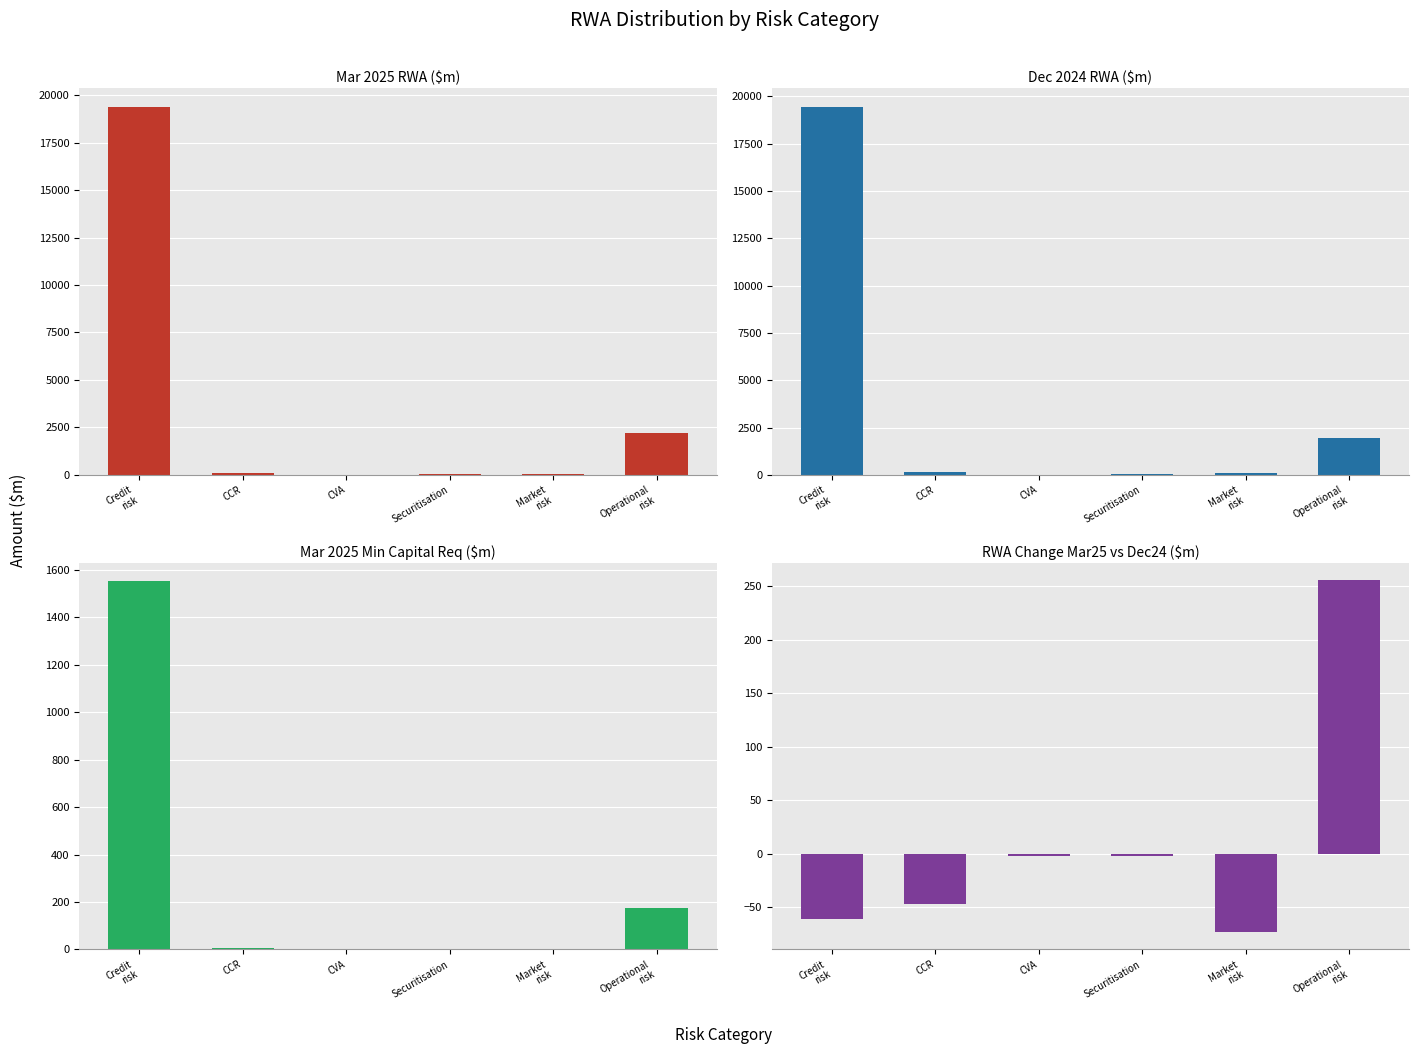

Reading left to right, list all the values displayed in this chart.

Mar 2025 RWA ($m): 19393.2	102.0	13.7	23.6	39.8	2196.5
Dec 2024 RWA ($m): 19453.6	149.2	15.9	25.2	112.7	1940.8
Mar 2025 Min Capital Req ($m): 1551.5	8.2	1.1	1.9	3.2	175.7
RWA Change Mar25 vs Dec24 ($m): -60.4	-47.2	-2.2	-1.6	-72.9	255.7